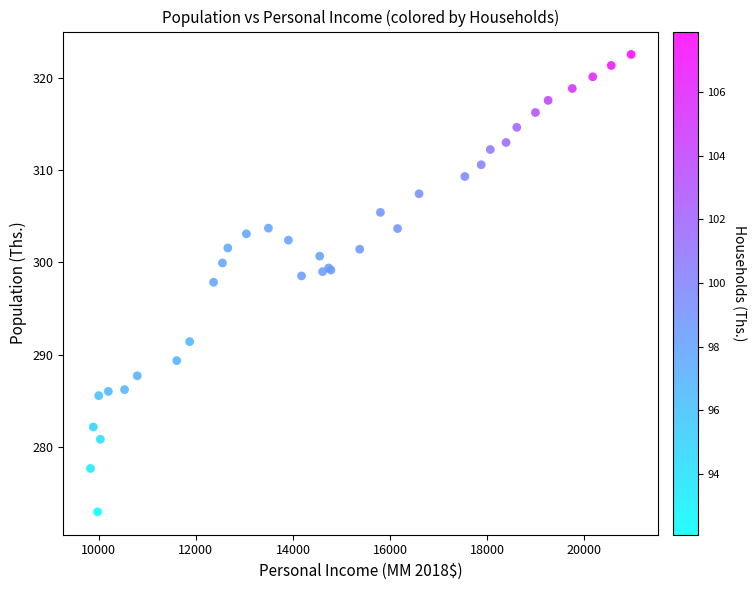

What Y value in the scatter plot is closest to 297?

297.8